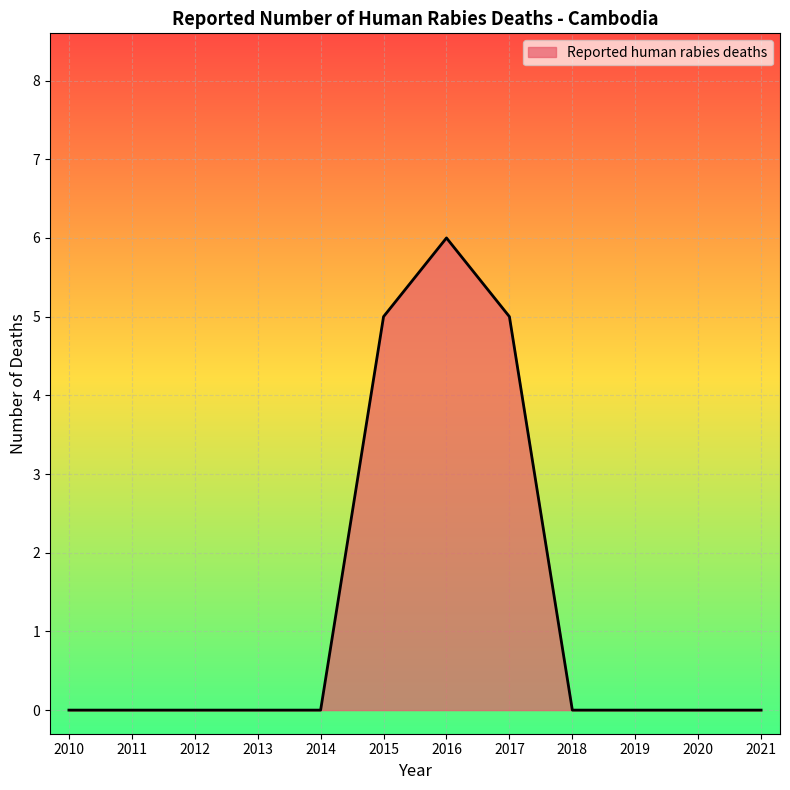

What is the difference between the values at 2018 and 2016?

6